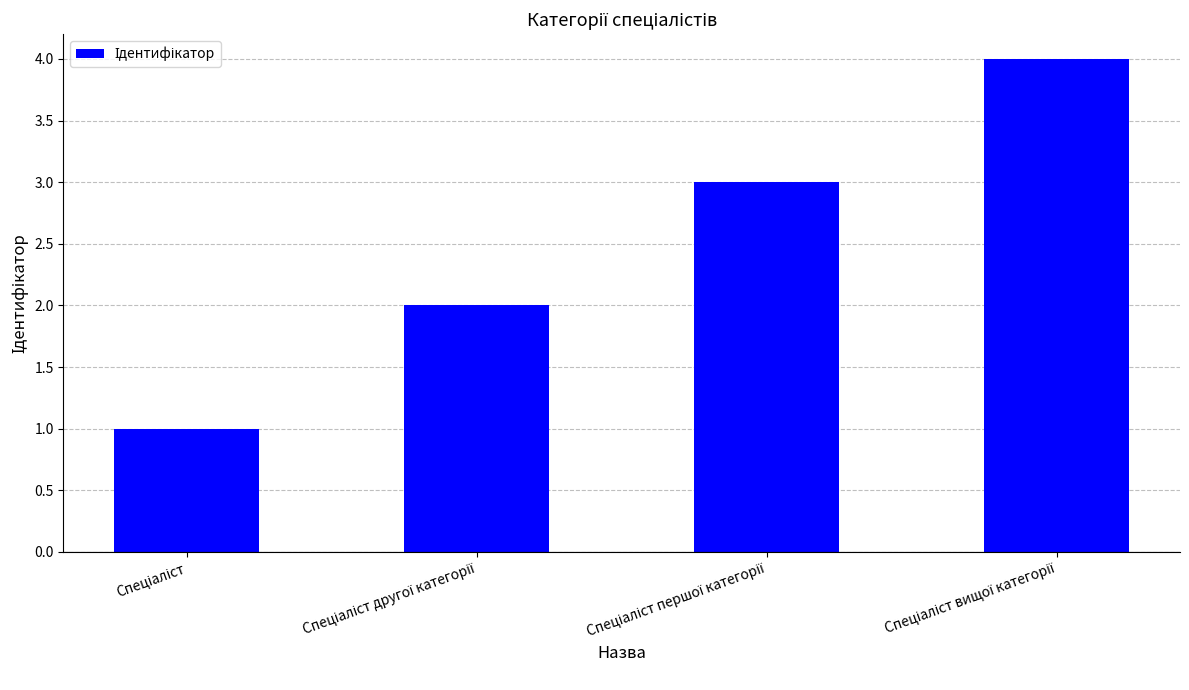

What is the maximum value shown in the chart?

4